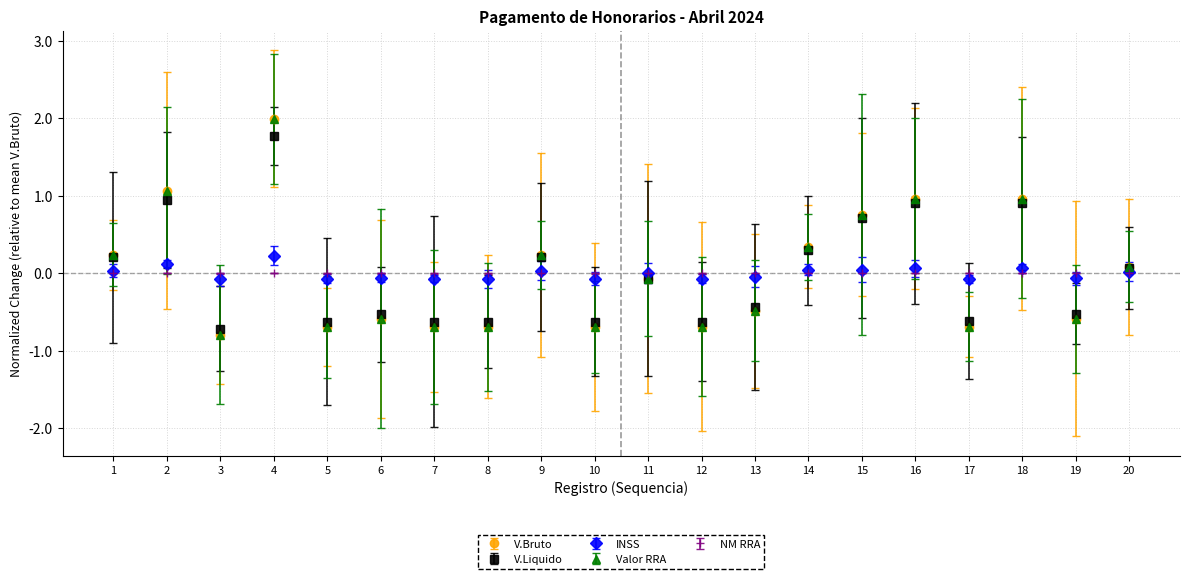

In NM RRA, how many points are higher than both neighbors (excluding endpoints)?

2